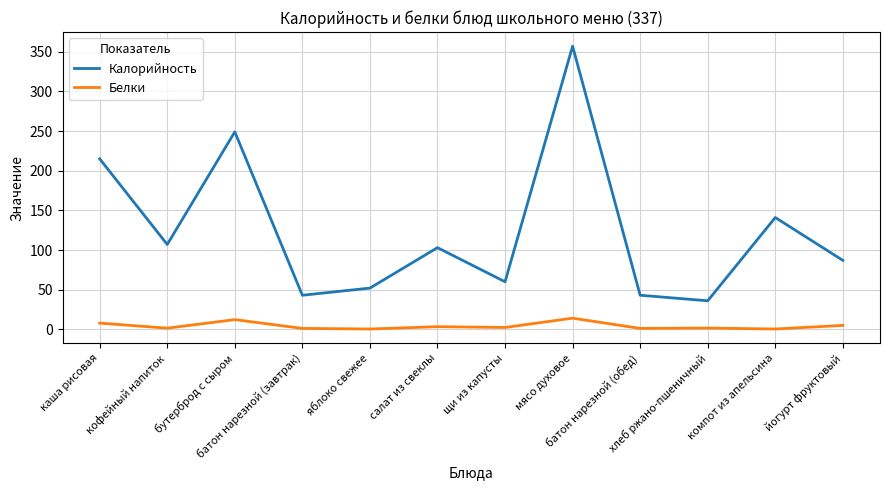

Is it true that Белки equals 1.5 at кофейный напиток?

True